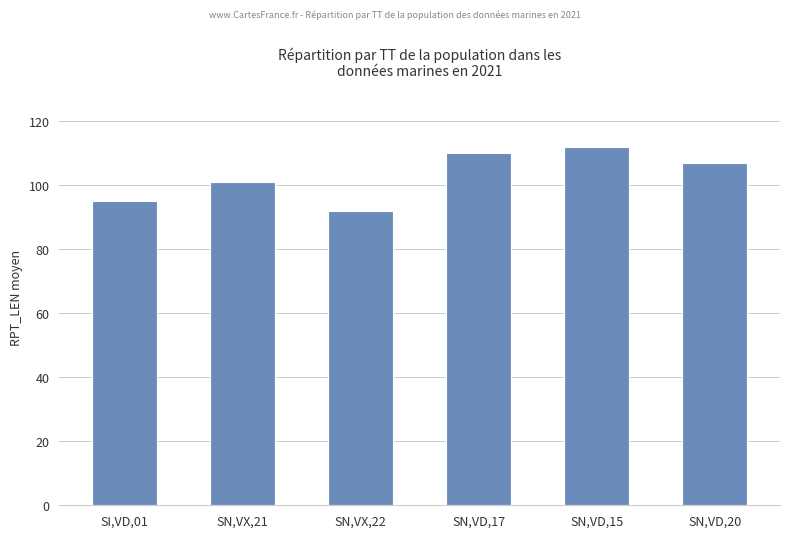

What is the difference between the values at SN,VX,22 and SN,VD,15?

20